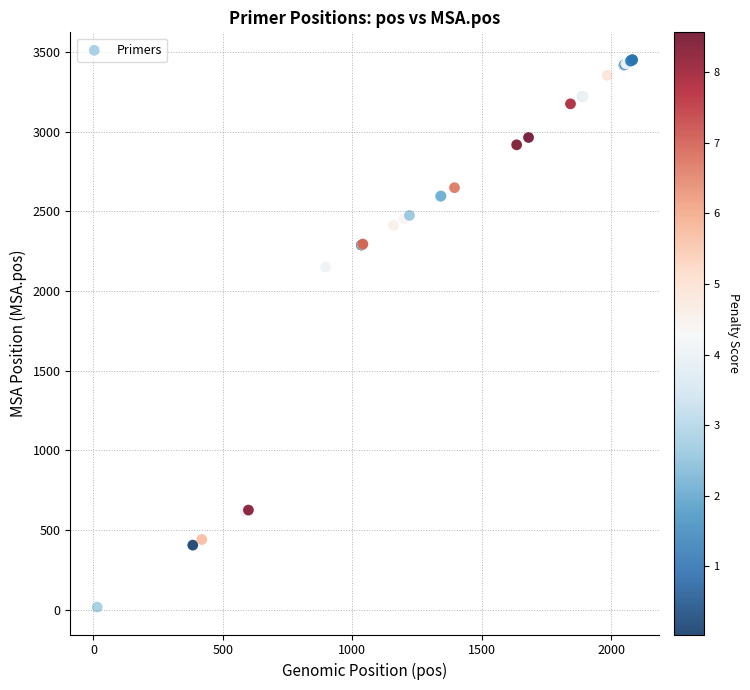

What Y value in the scatter plot is closest to 1733?

2150